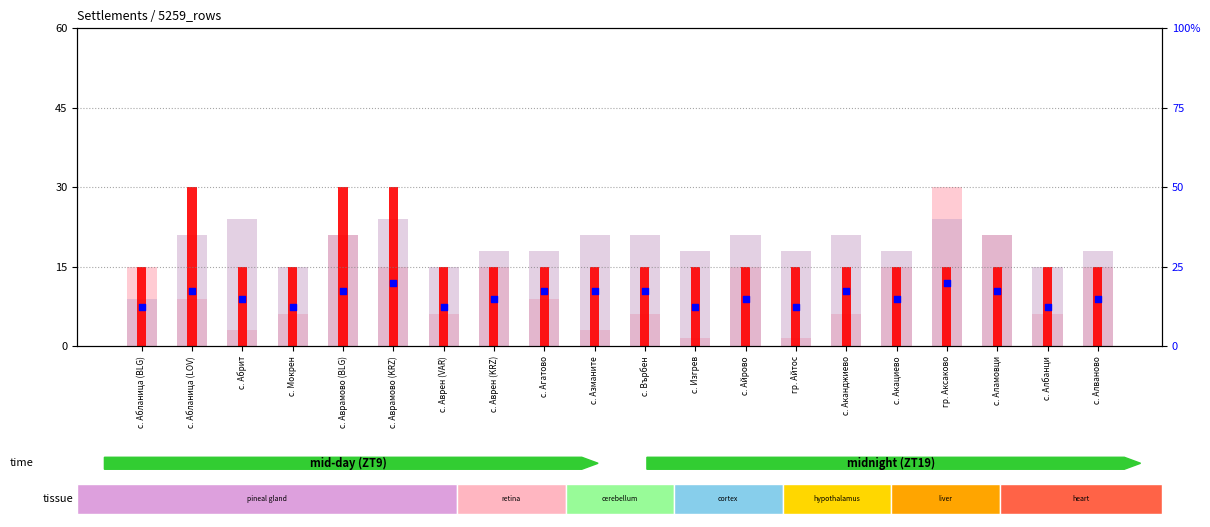

Which series has the largest Y range (max minus min)?

value, Detection Call = ABSENT